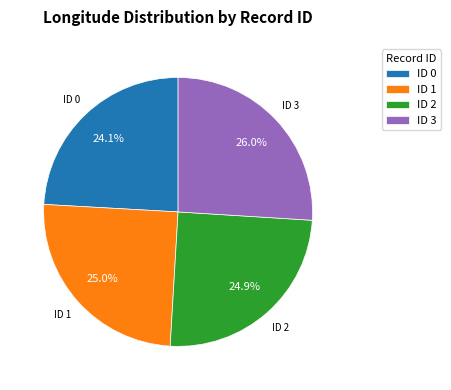

Which category has the smallest portion of the pie?

ID 0